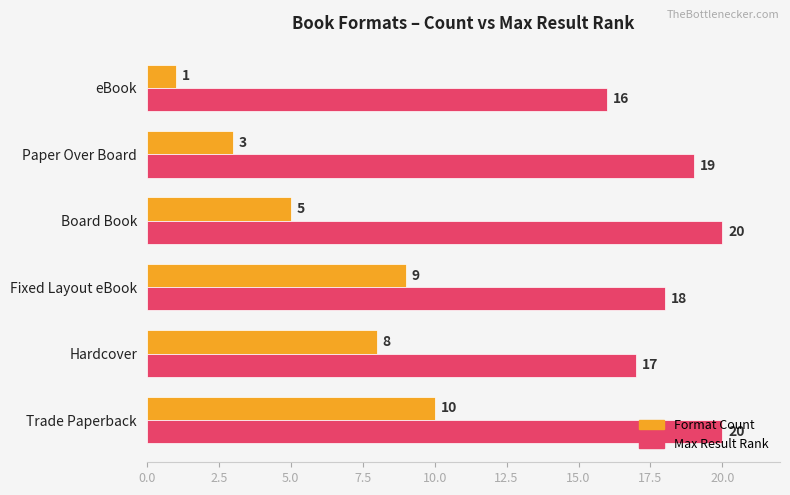

What is the total value across all series at Hardcover?

25